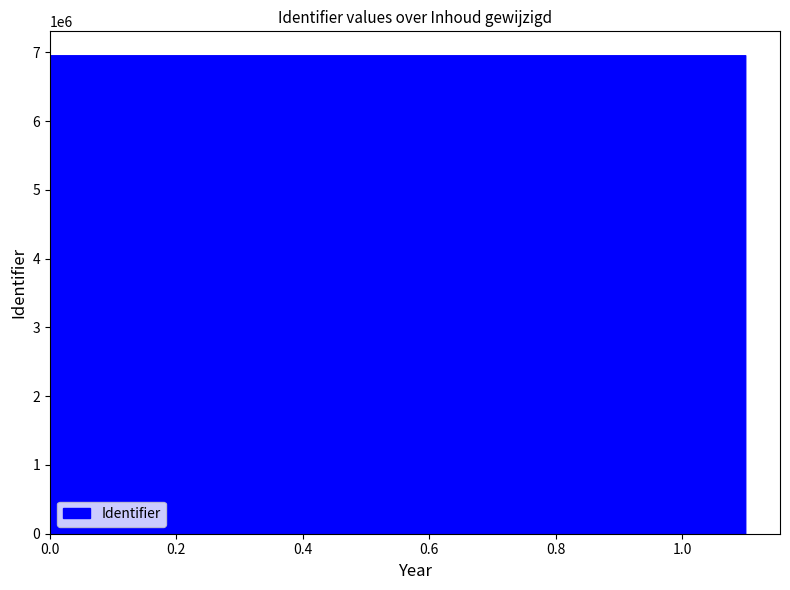

What is the greatest value displayed?

6957267